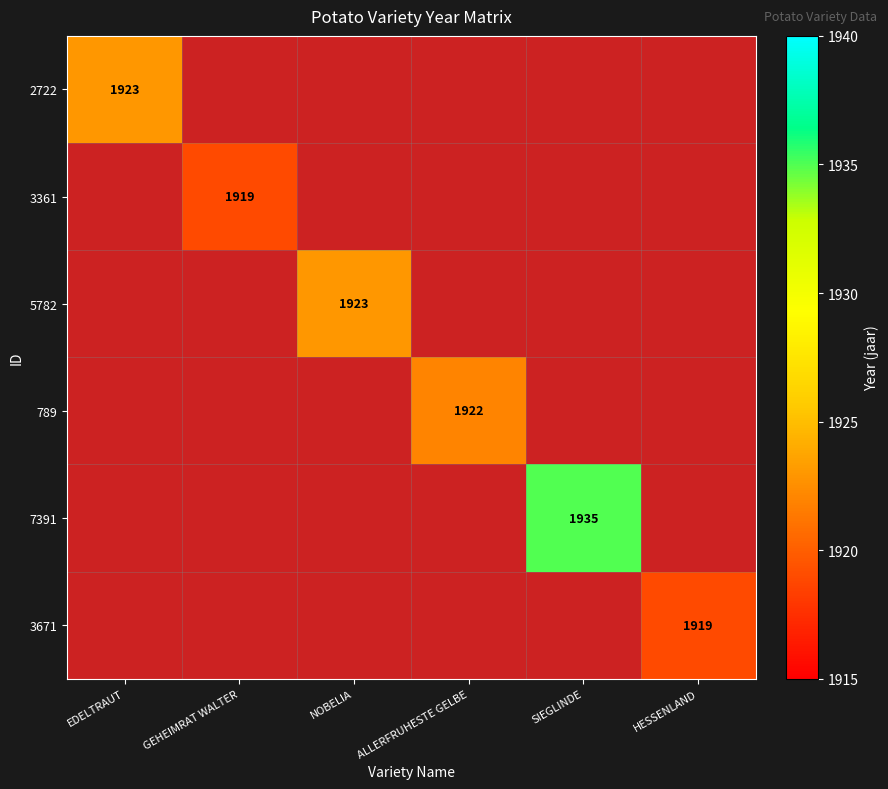

At how many categories does at least one series exceed 1920?

4